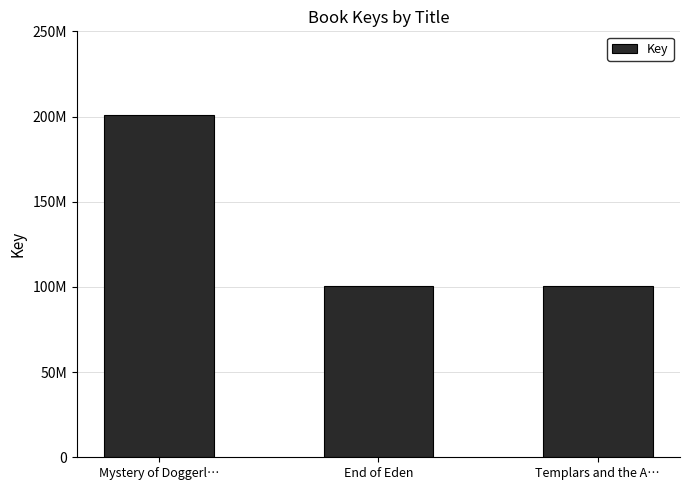

Rank the categories by value from lowest to highest.

Templars and the A…, End of Eden, Mystery of Doggerl…